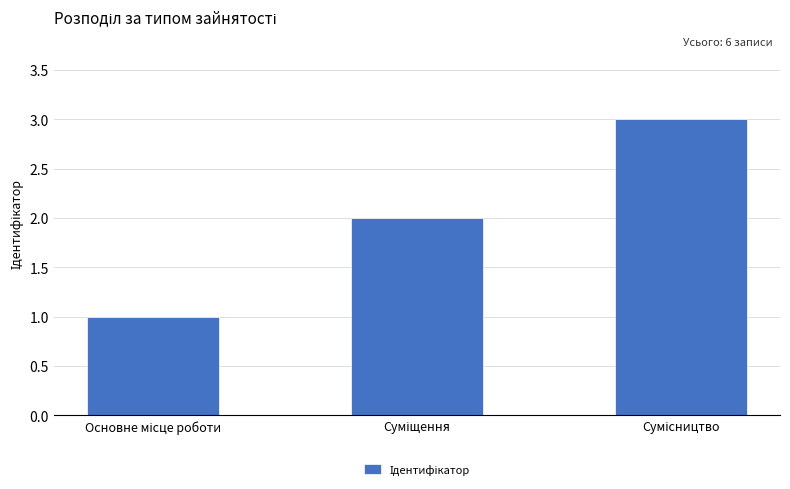

What is the greatest value displayed?

3